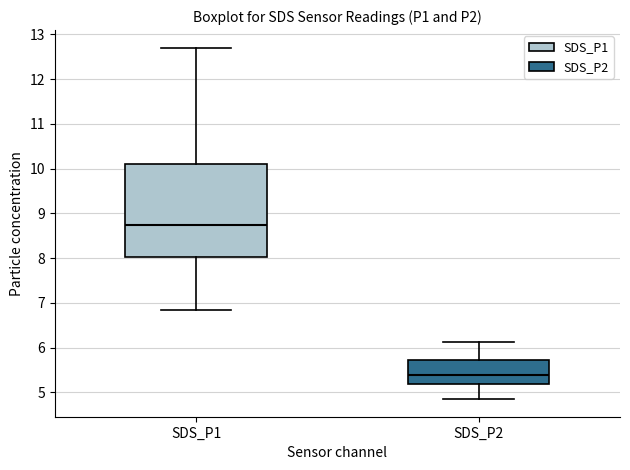

Where is the lower edge of the box for SDS_P2 on the y-axis? The values are not printed on the chart, so give them approximately, as read against the axis.

5.2